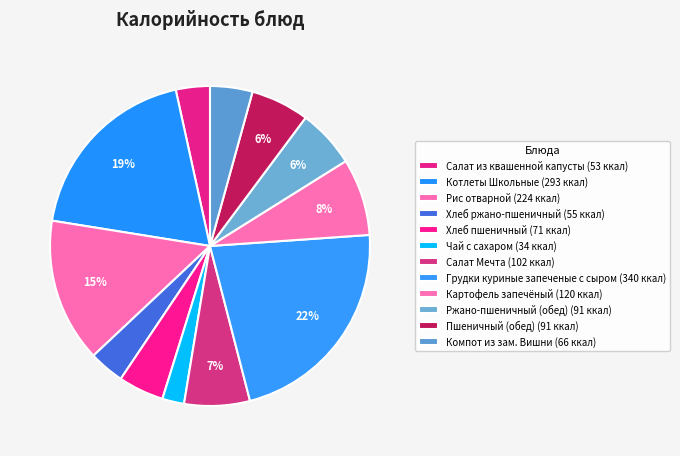

How many slices are in this pie chart?

12